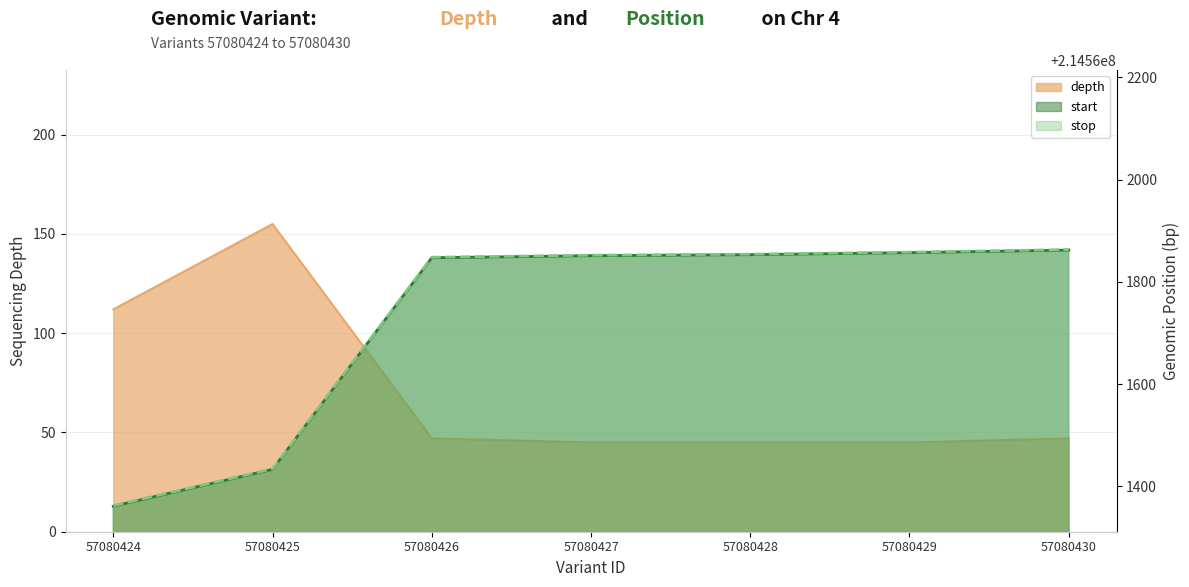

Is it true that depth equals 155 at 57080425?

True